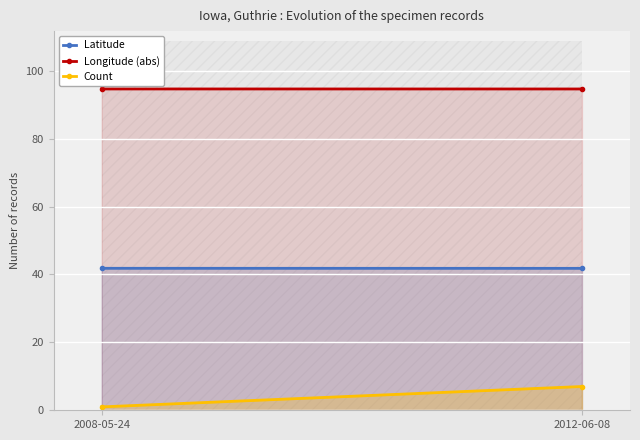

At which category does the chart reach its minimum across all series?

2008-05-24